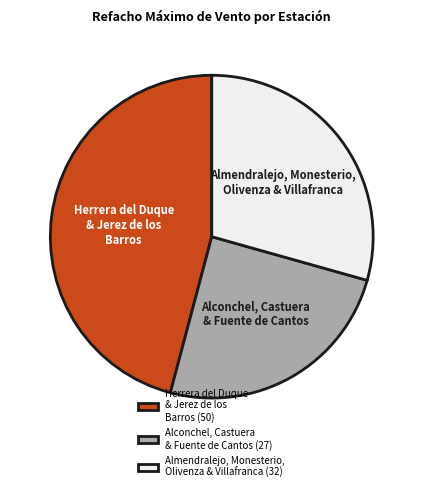

Do Alconchel, Castuera & Fuente de Cantos (27) and Almendralejo, Monesterio, Olivenza & Villafranca (32) together represent more than half of the pie?

Yes